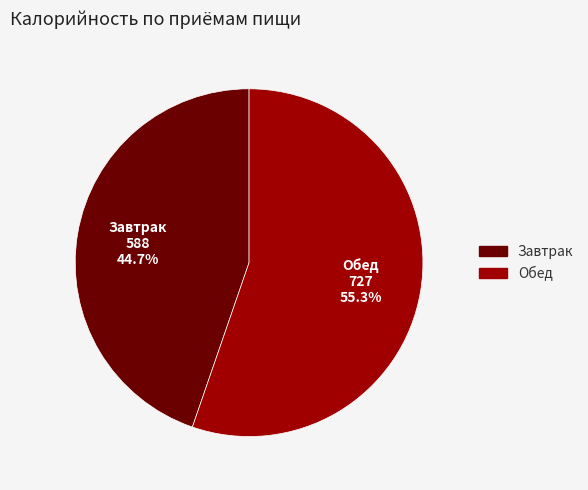

To the nearest percent, what portion does Завтрак represent?

45%